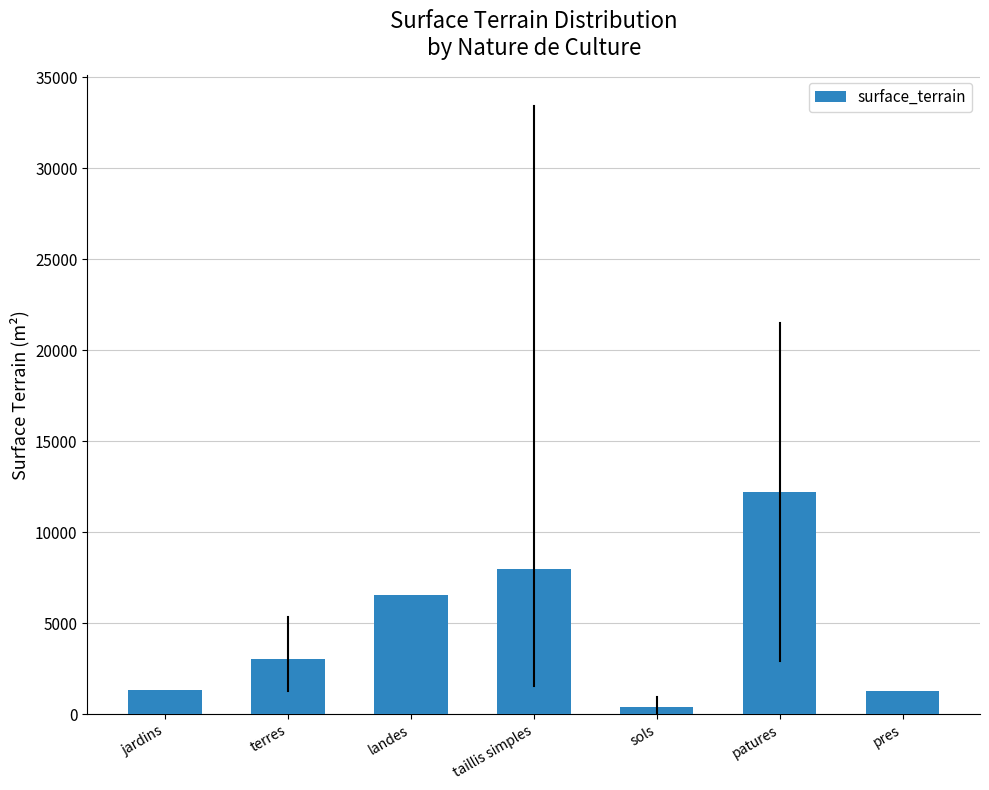

What is the average value?

4687.6